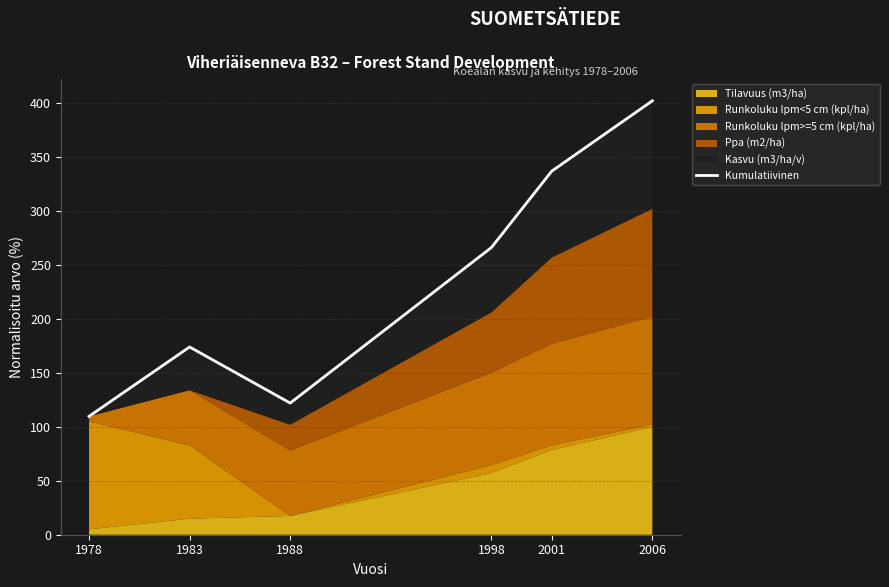

Reading left to right, list all the values displayed in this chart.

1978=109.7	1983=174.0	1988=122.0	1998=266.1	2001=337.0	2006=402.1